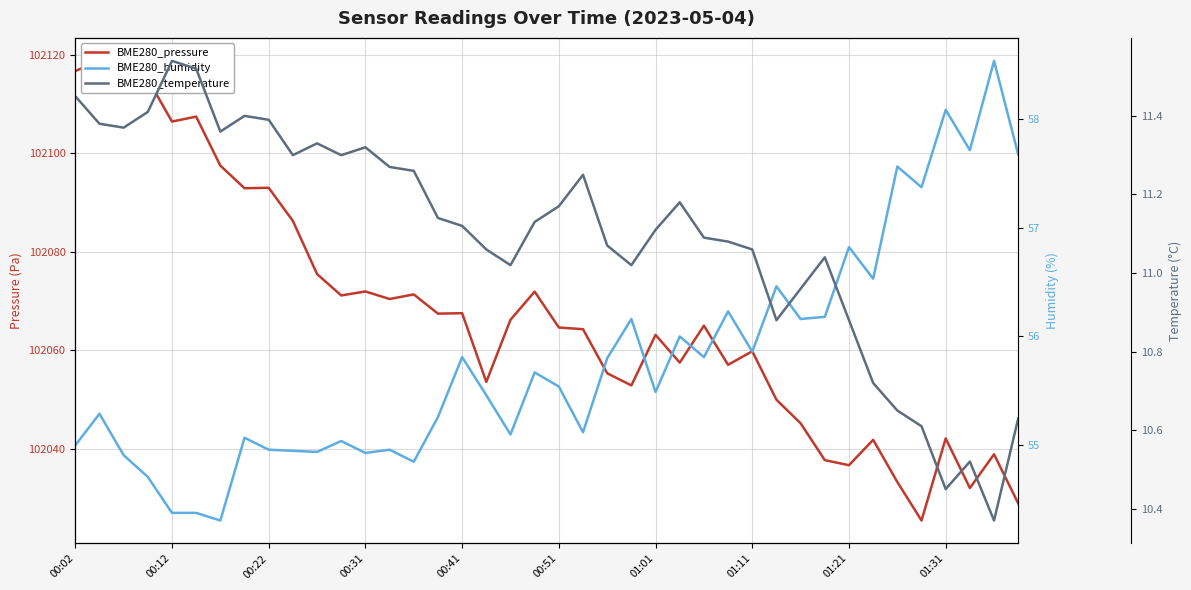

At how many categories does at least one series exceed 49251?

40